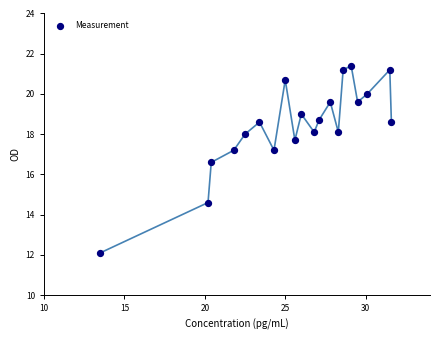

What Y value in the scatter plot is closest to 16?

16.6